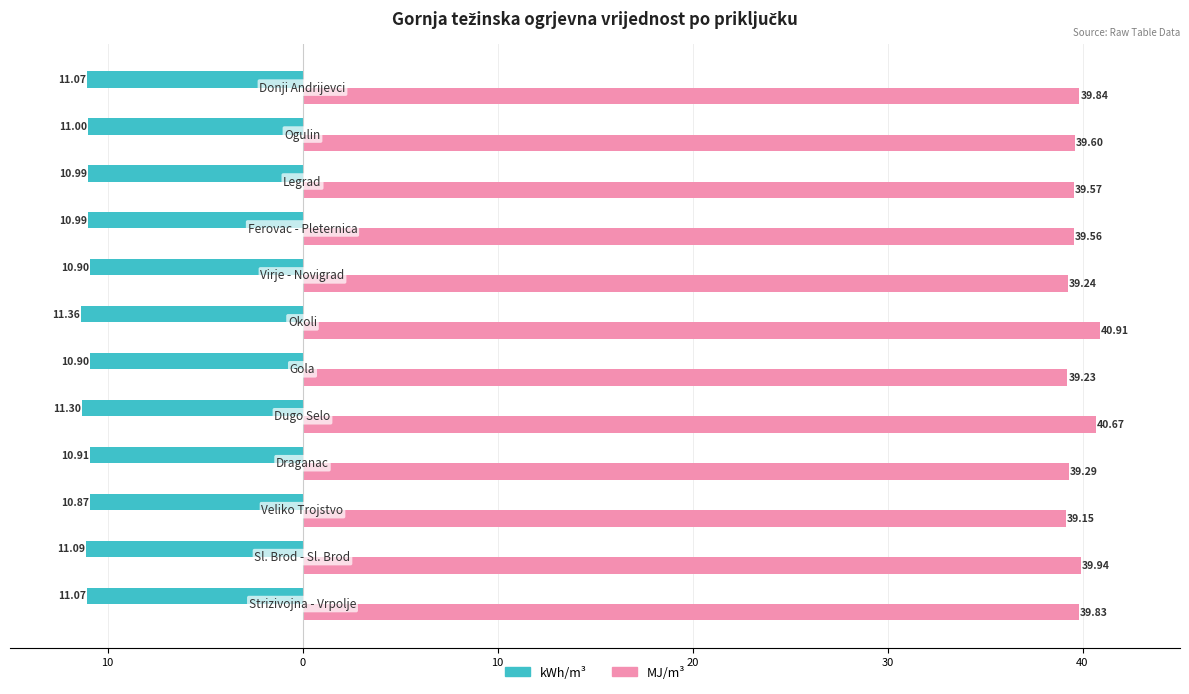

What is the maximum value shown in the chart?

40.9